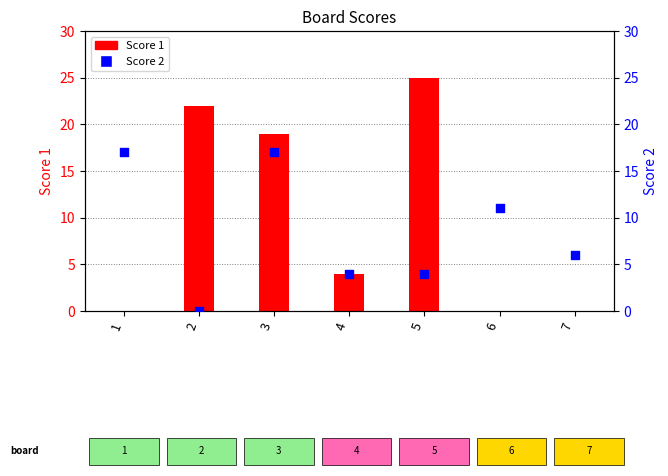

Which series has the largest total across all categories?

Score 1